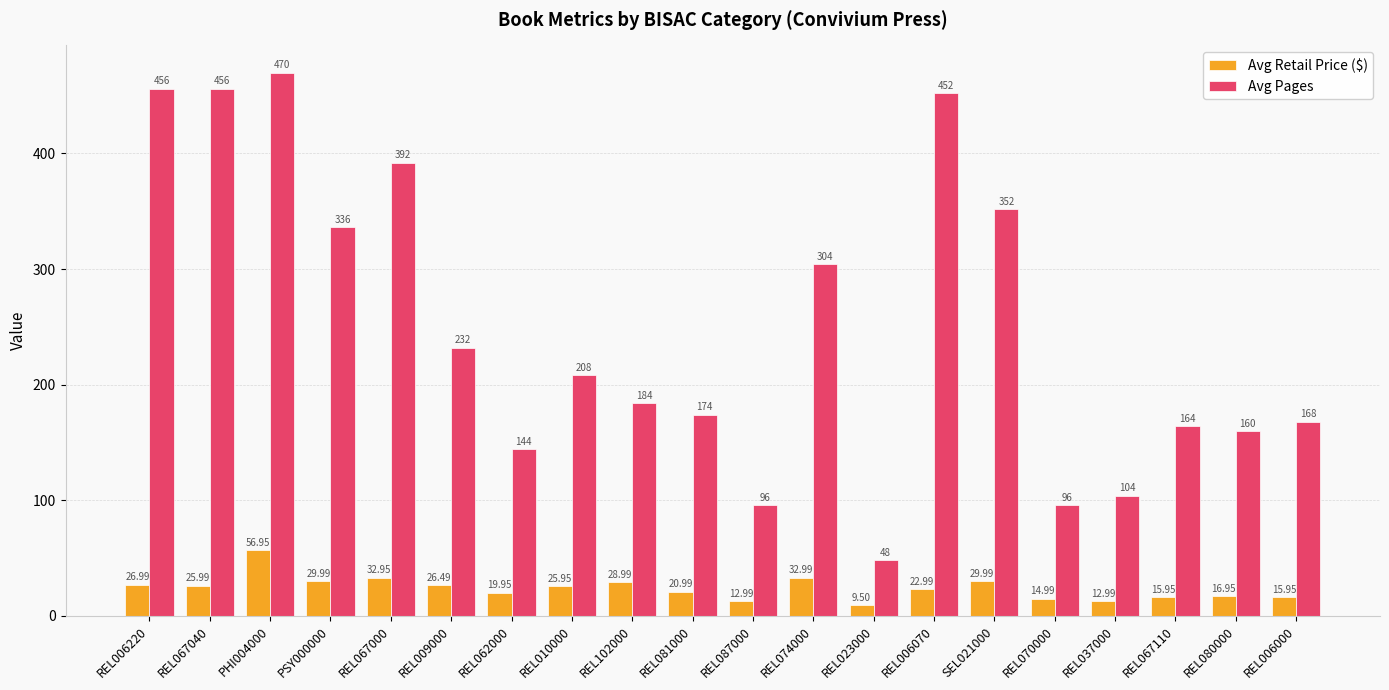

At which category does the chart reach its peak across all series?

PHI004000